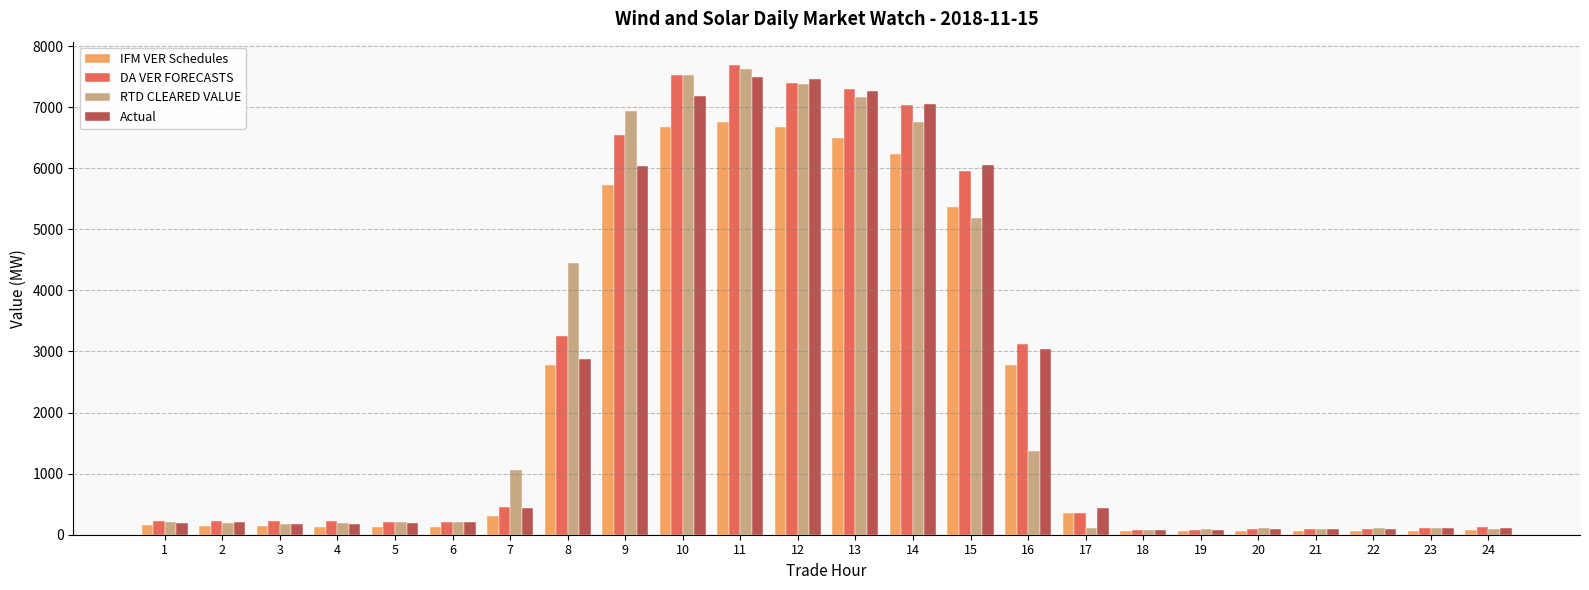

What is the maximum value shown in the chart?

7687.8